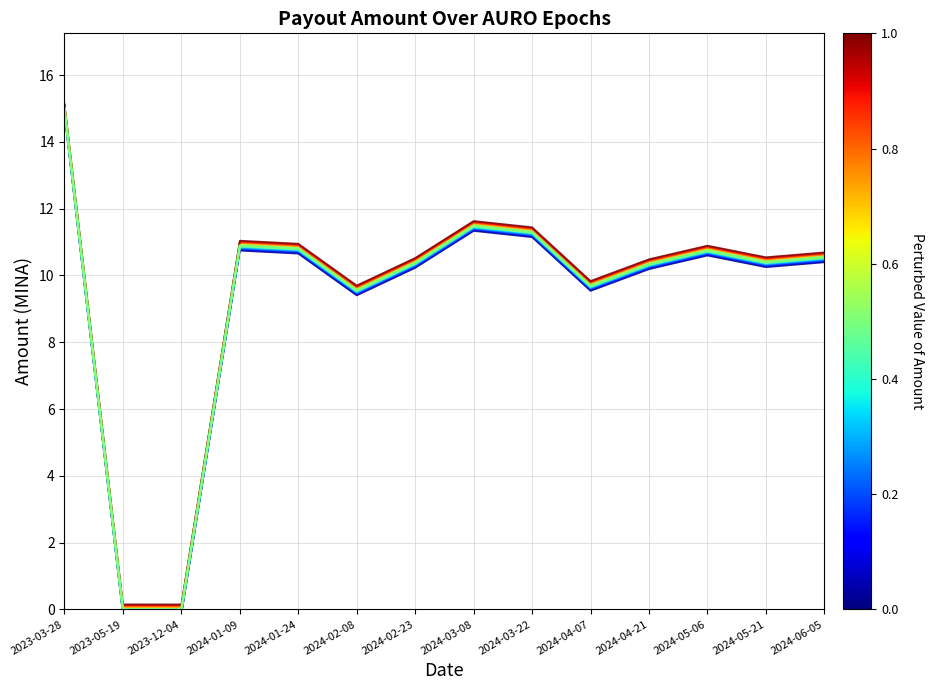

List the labels in order of perturb_0.00 value, smallest first.

2023-12-04, 2023-05-19, 2024-02-08, 2024-04-07, 2024-04-21, 2024-02-23, 2024-05-21, 2024-06-05, 2024-05-06, 2024-01-24, 2024-01-09, 2024-03-22, 2024-03-08, 2023-03-28